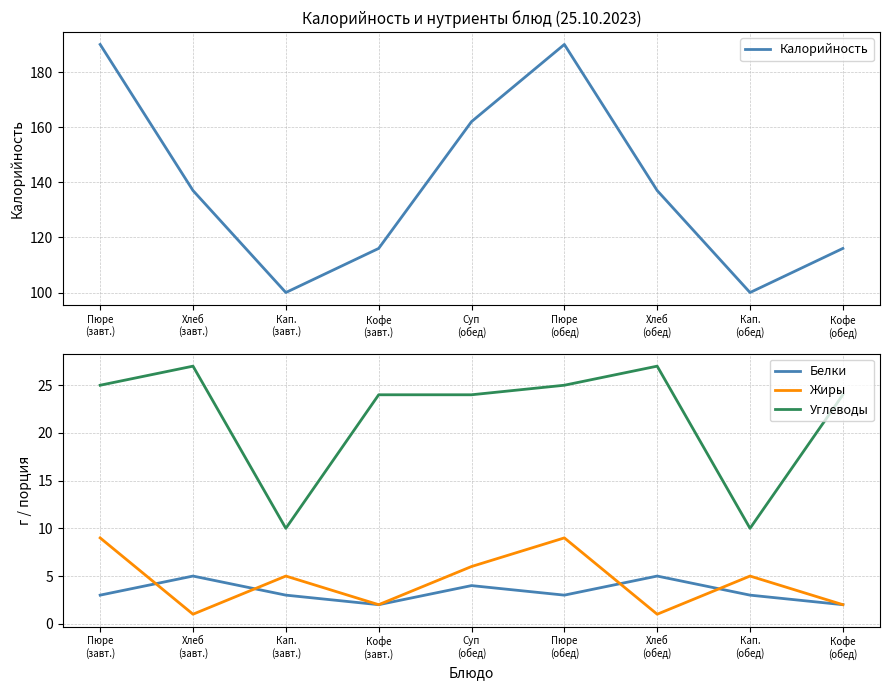

What is the value of the Калорийность point at the 4th from the left?

116